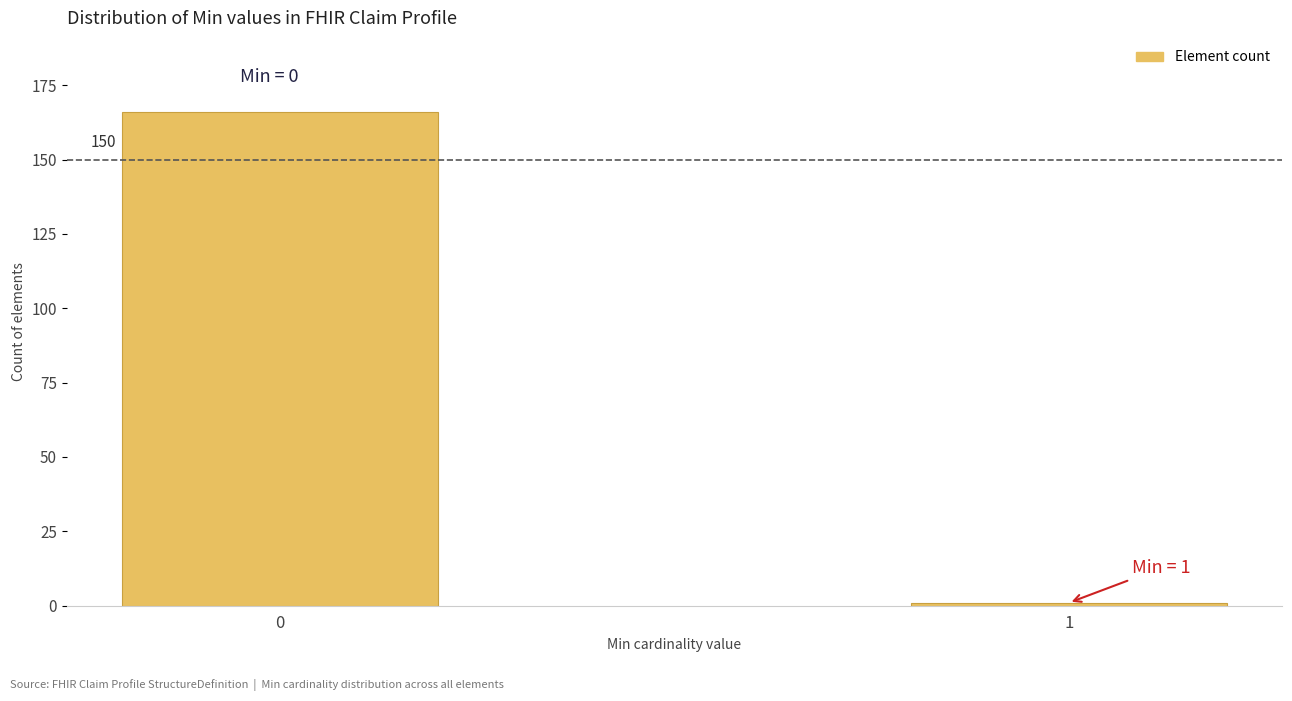

Reading left to right, what are all the values shown in this chart?

0=166	1=1